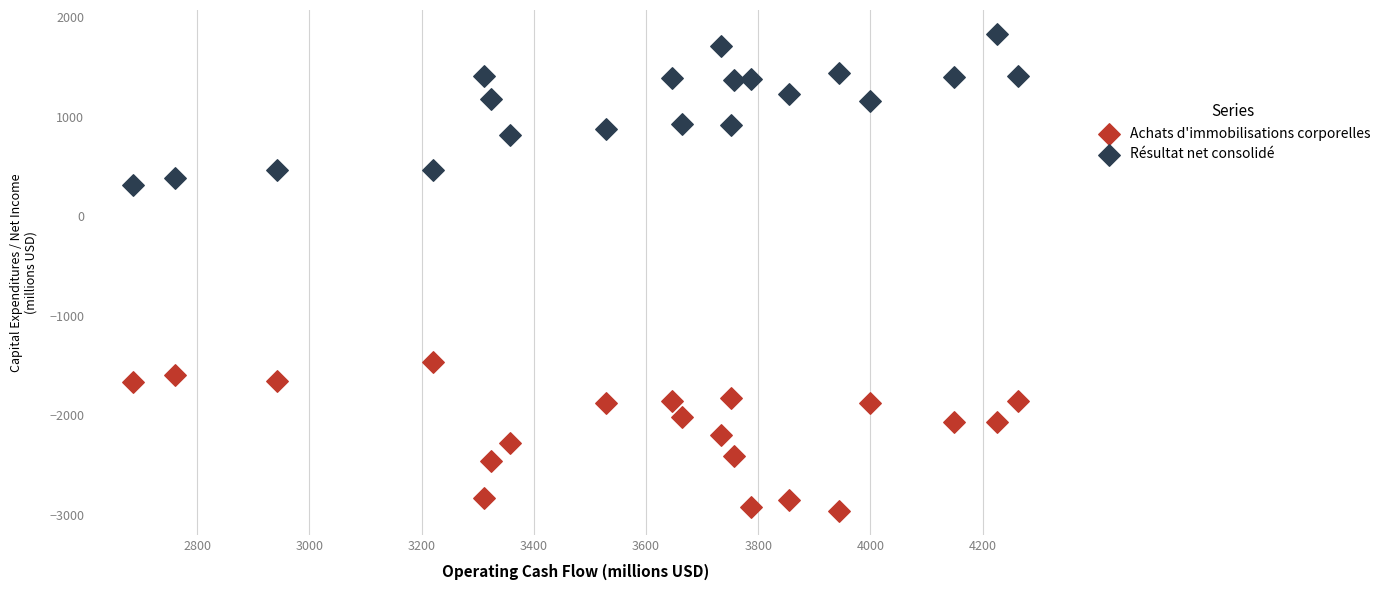

Across all data points, what is the range of Y values (max minus min)?

4795